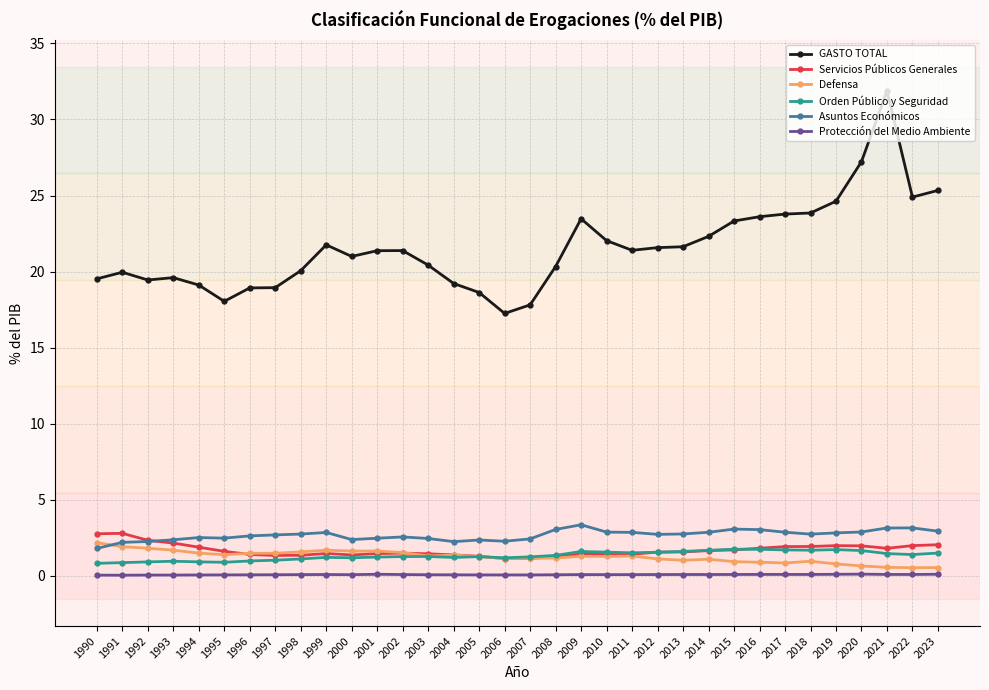

The GASTO TOTAL series shows 10.8 at 2016. True or false?

False